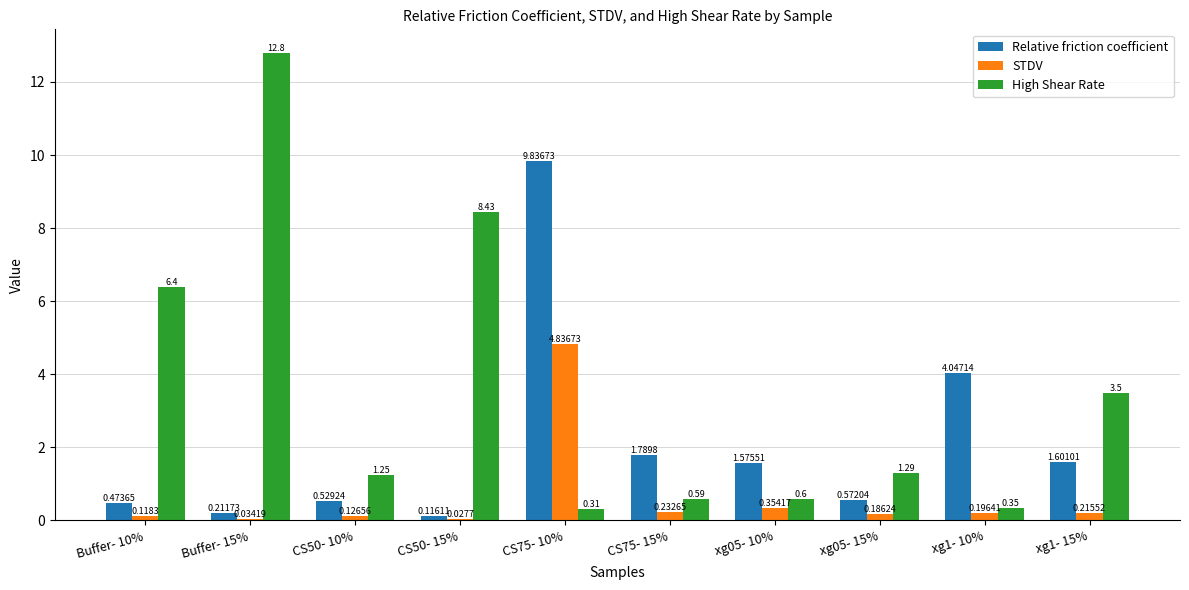

How many values in the Relative friction coefficient series exceed 1?

5